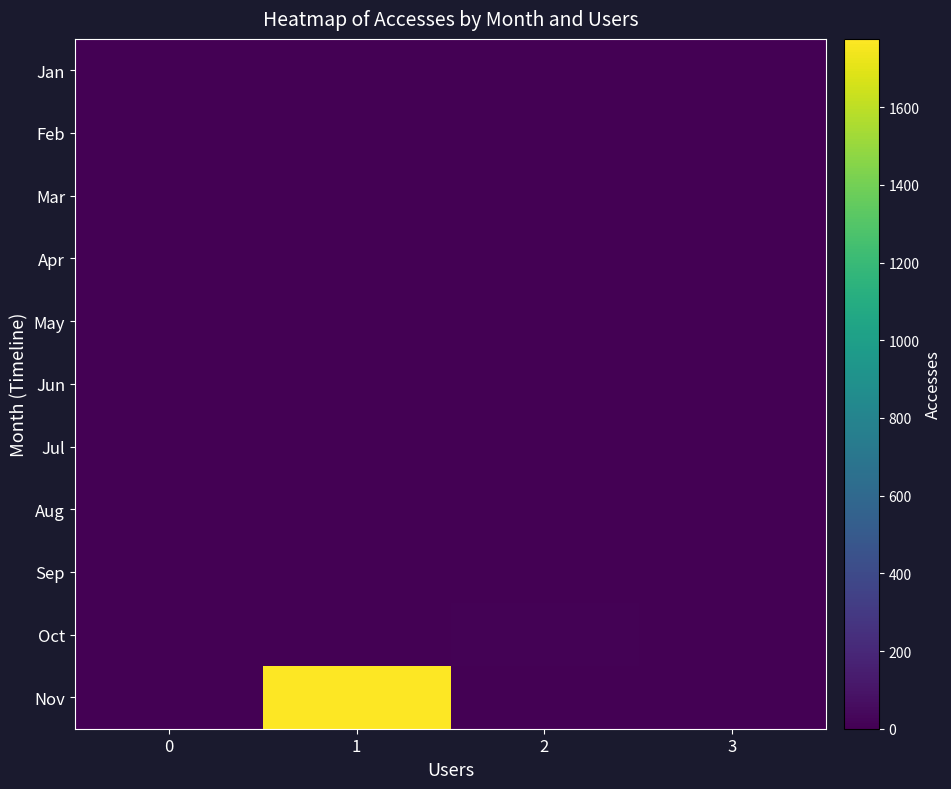

Reading left to right, extract all data points from this chart.

Jan: 0=0	1=1	2=0	3=0
Feb: 0=0	1=0	2=0	3=5
Mar: 0=0	1=0	2=0	3=6
Apr: 0=0	1=0	2=0	3=0
May: 0=0	1=0	2=2	3=0
Jun: 0=0	1=0	2=0	3=0
Jul: 0=0	1=1	2=0	3=0
Aug: 0=0	1=1	2=0	3=0
Sep: 0=0	1=0	2=0	3=5
Oct: 0=0	1=0	2=7	3=0
Nov: 0=0	1=1776	2=0	3=0